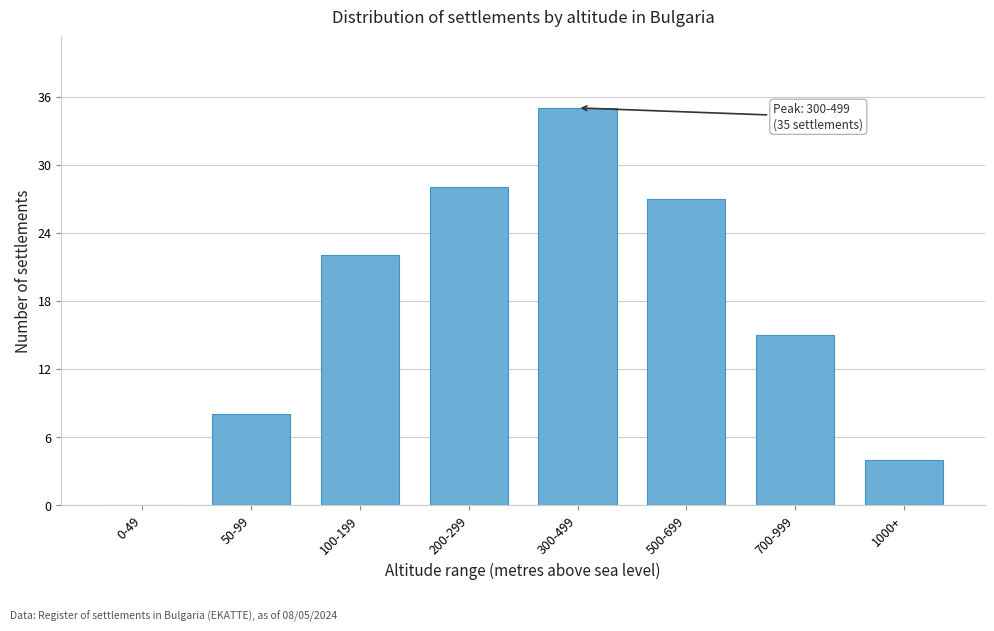

Reading left to right, extract all data points from this chart.

0-49=0	50-99=8	100-199=22	200-299=28	300-499=35	500-699=27	700-999=15	1000+=4